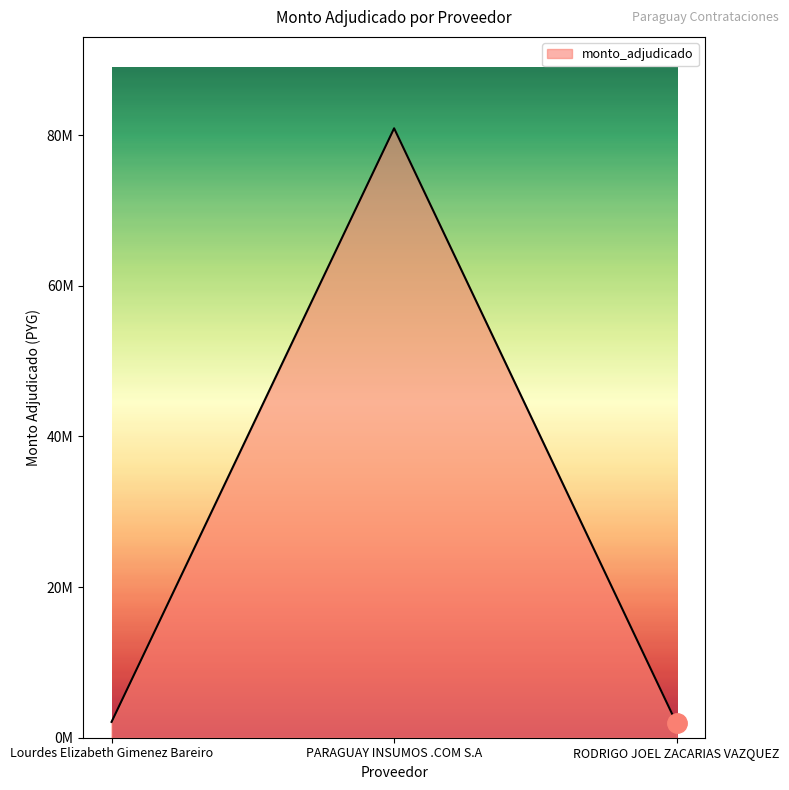

What is the label of the 2nd point from the right?

PARAGUAY INSUMOS .COM S.A